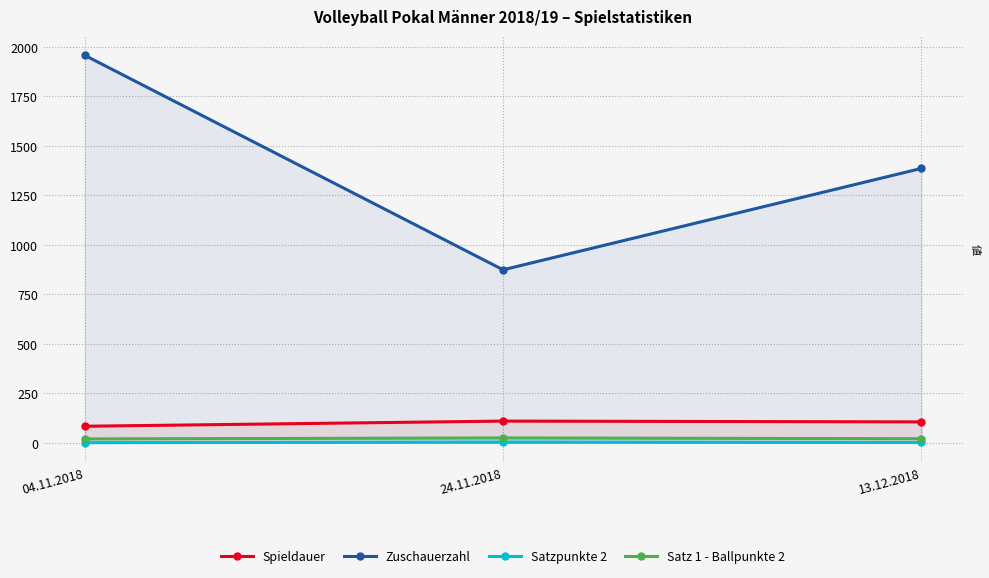

Is the value of Zuschauerzahl at 04.11.2018 greater than the value of Satz 1 - Ballpunkte 2 at 13.12.2018?

Yes